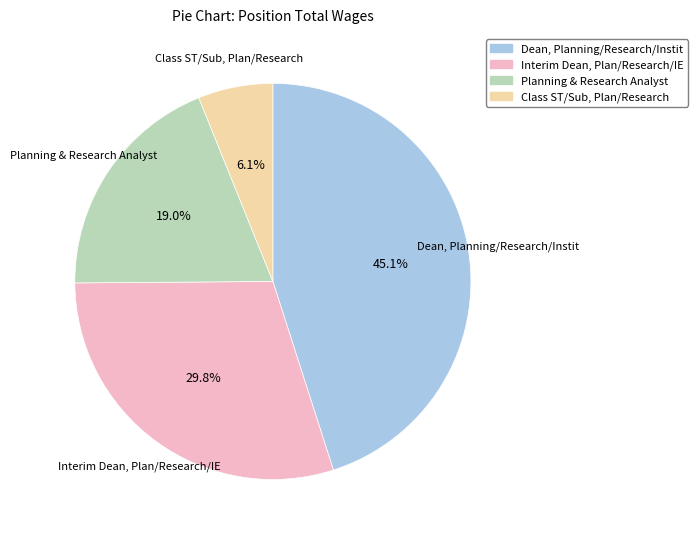

To the nearest percent, what is the difference between the Planning & Research Analyst and Interim Dean, Plan/Research/IE slice percentages?

11%